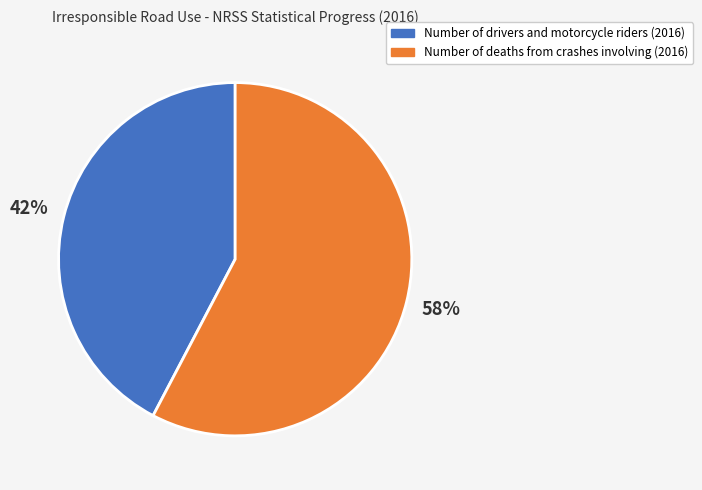

To the nearest percent, what is the average slice percentage?

50%